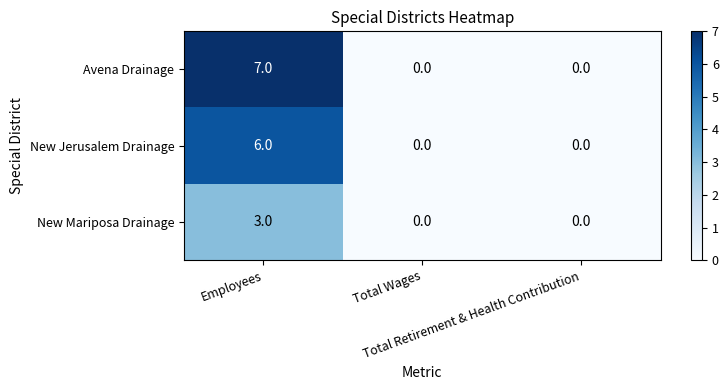

Between Employees and Total Retirement & Health Contribution, which series saw the biggest shift?

Avena Drainage